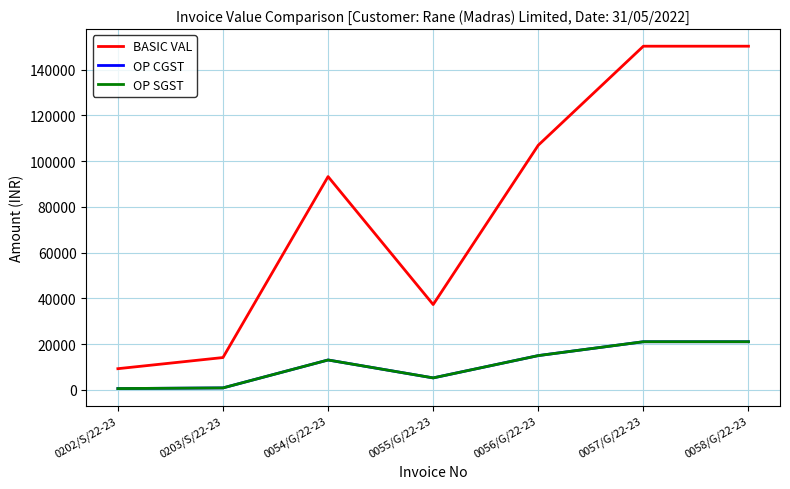

Does the chart have visible grid lines?

Yes